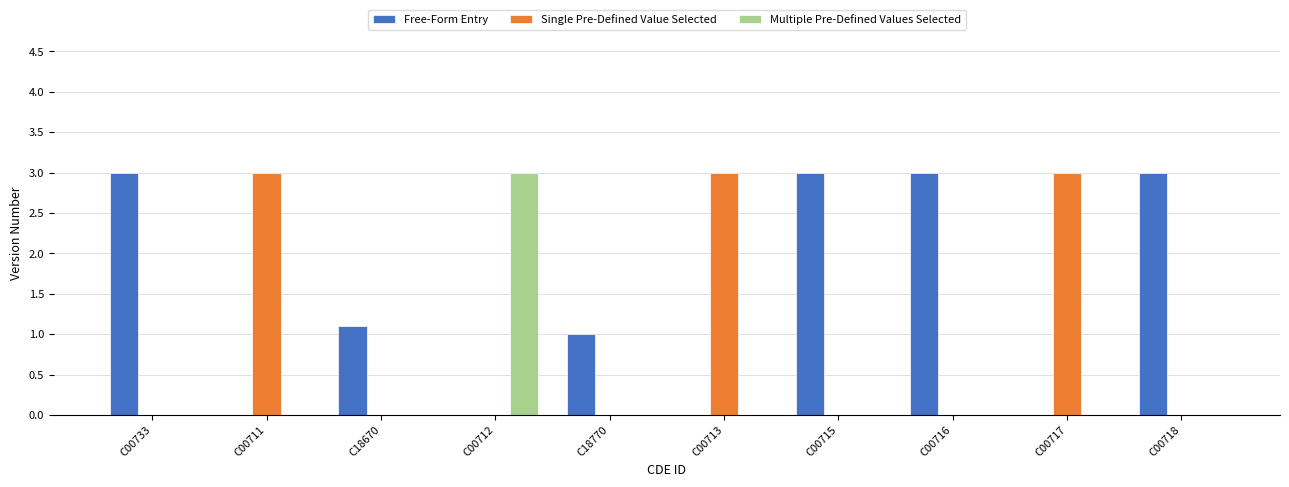

Between C18670 and C00715, which series saw the biggest shift?

Free-Form Entry